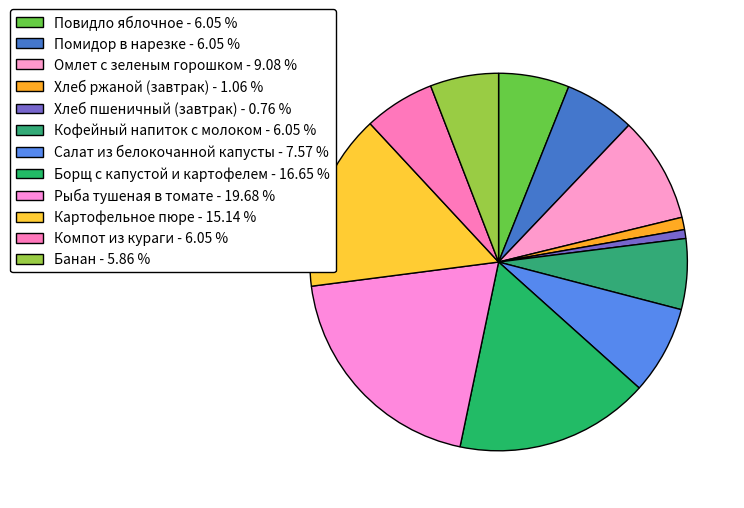

The Помидор в нарезке slice represents 1% of the pie. True or false?

False